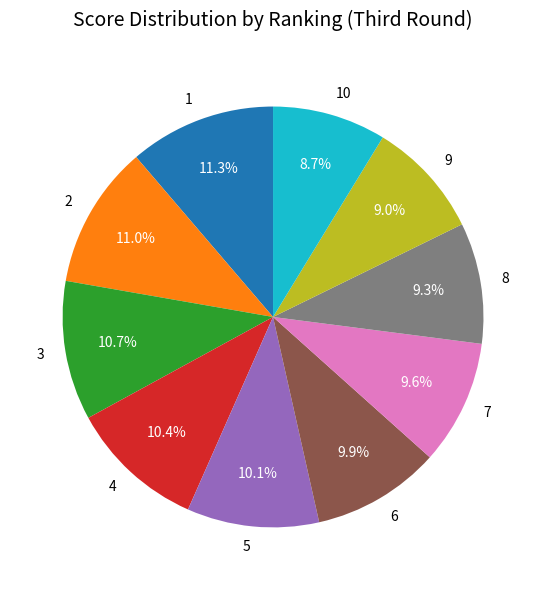

What percentage is the 4 slice, to the nearest percent?

10%